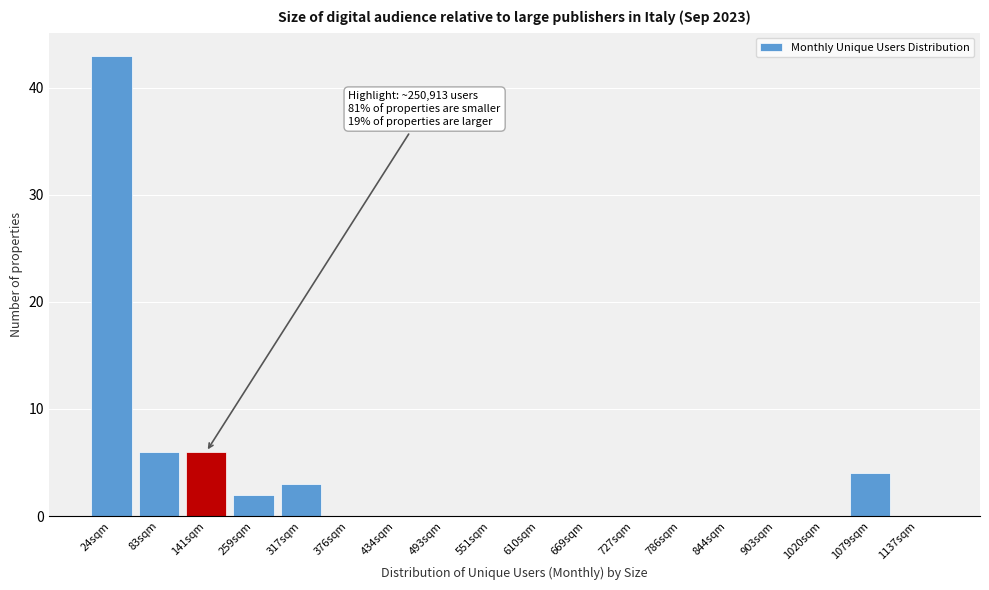

Reading right to left, what are all the values shown in this chart?

1137sqm=0	1079sqm=4	1020sqm=0	903sqm=0	844sqm=0	786sqm=0	727sqm=0	669sqm=0	610sqm=0	551sqm=0	493sqm=0	434sqm=0	376sqm=0	317sqm=3	259sqm=2	141sqm=6	83sqm=6	24sqm=43